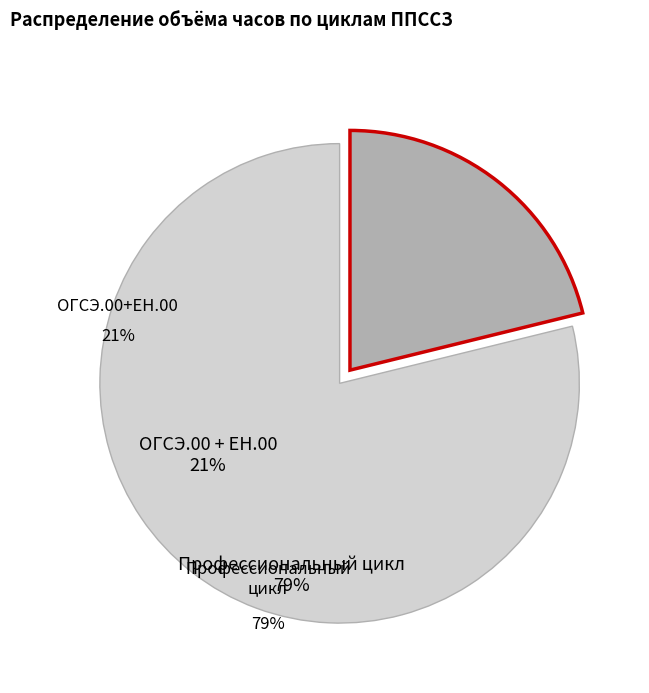

Does any single category account for the majority?

Yes